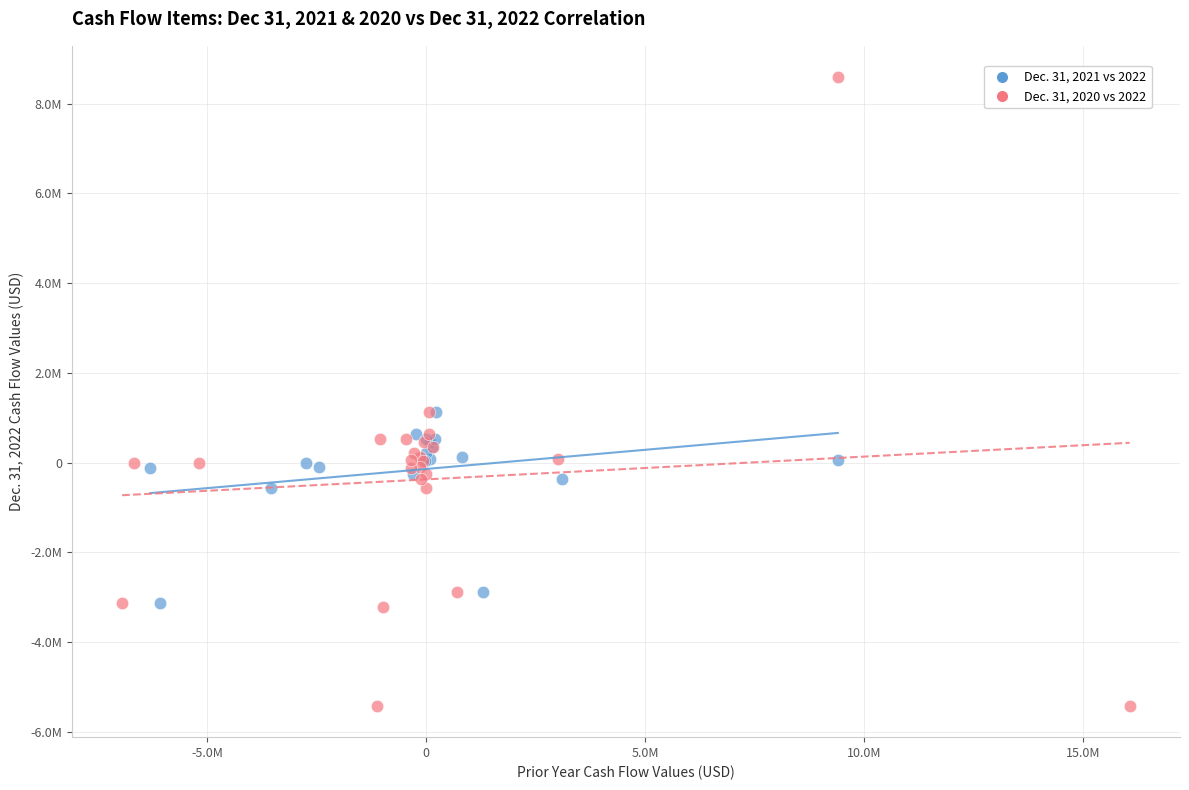

What are all the series names shown in the legend?

Dec. 31, 2021 vs 2022, Dec. 31, 2020 vs 2022